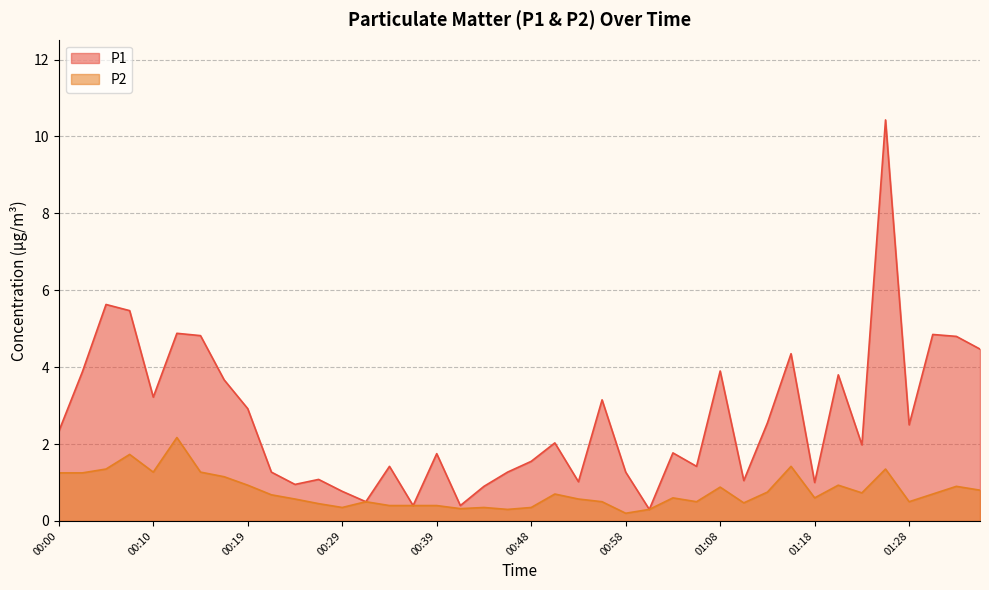

Rank the series by their maximum value, from highest to lowest.

P1, P2